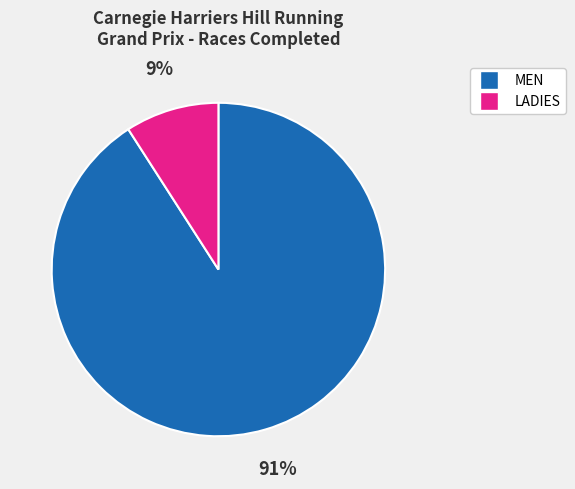

To the nearest percent, what is the average slice percentage?

50%